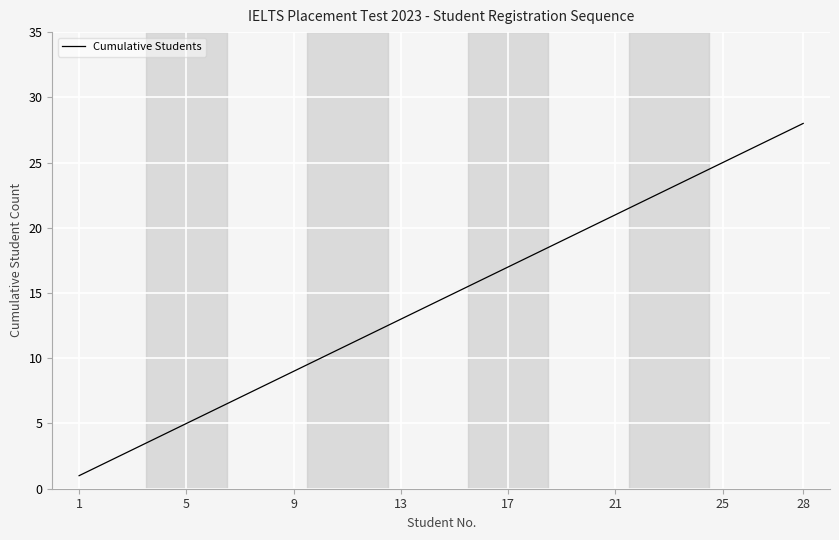

Reading left to right, extract all data points from this chart.

1	2	3	4	5	6	7	8	9	10	11	12	13	14	15	16	17	18	19	20	21	22	23	24	25	26	27	28